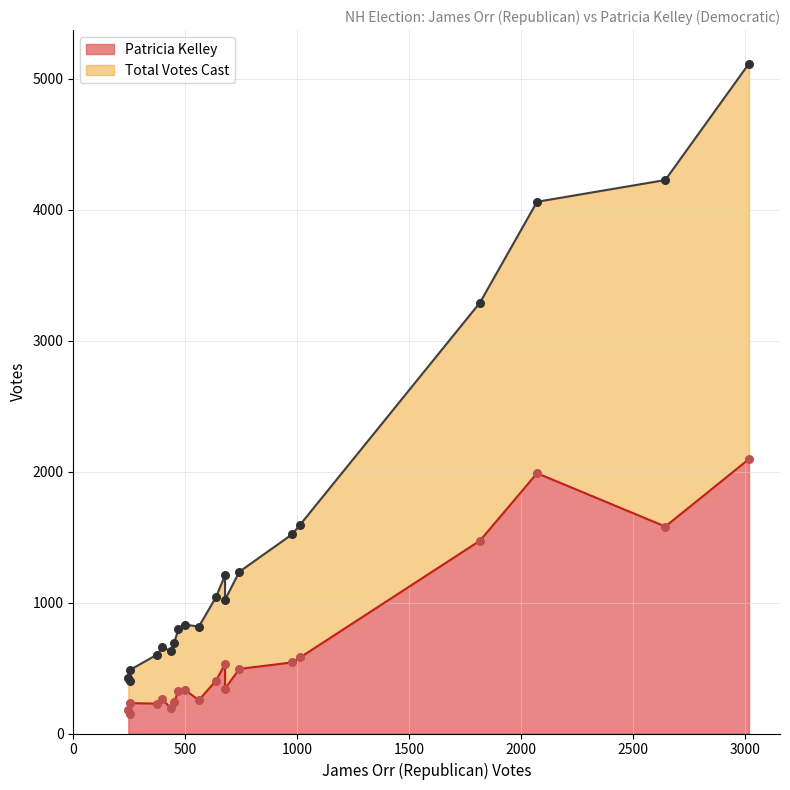

Which series has the largest total across all categories?

Total Votes Cast